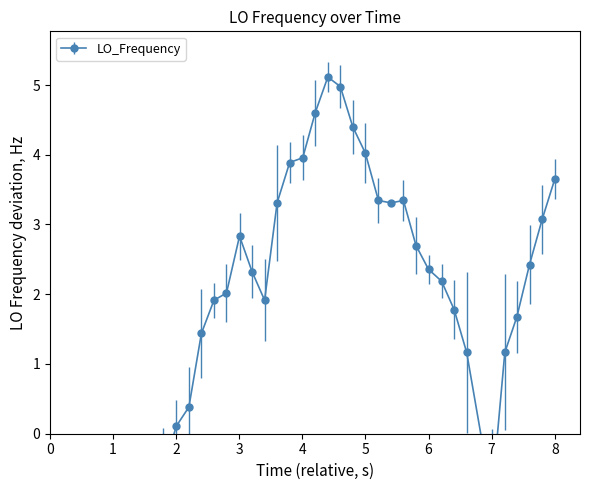

How many lines are shown in the chart?

1